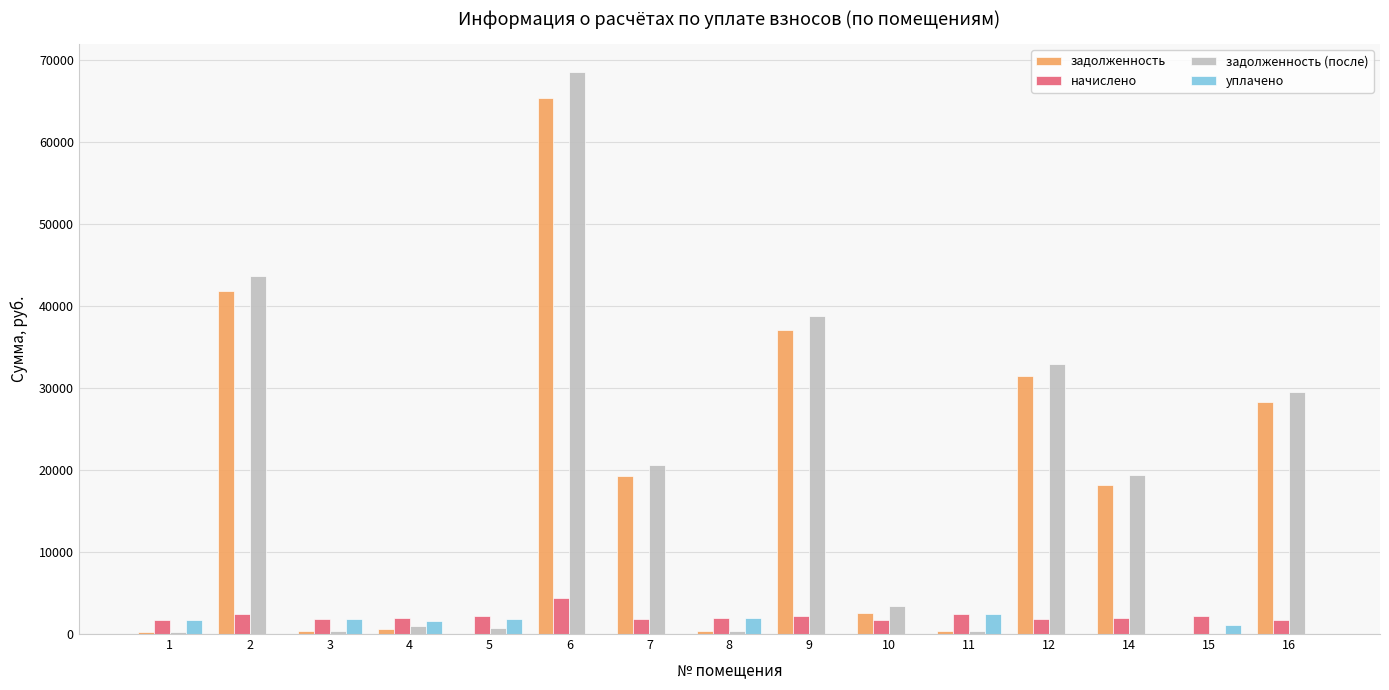

Which series changed the most between 6 and 9?

задолженность (после)